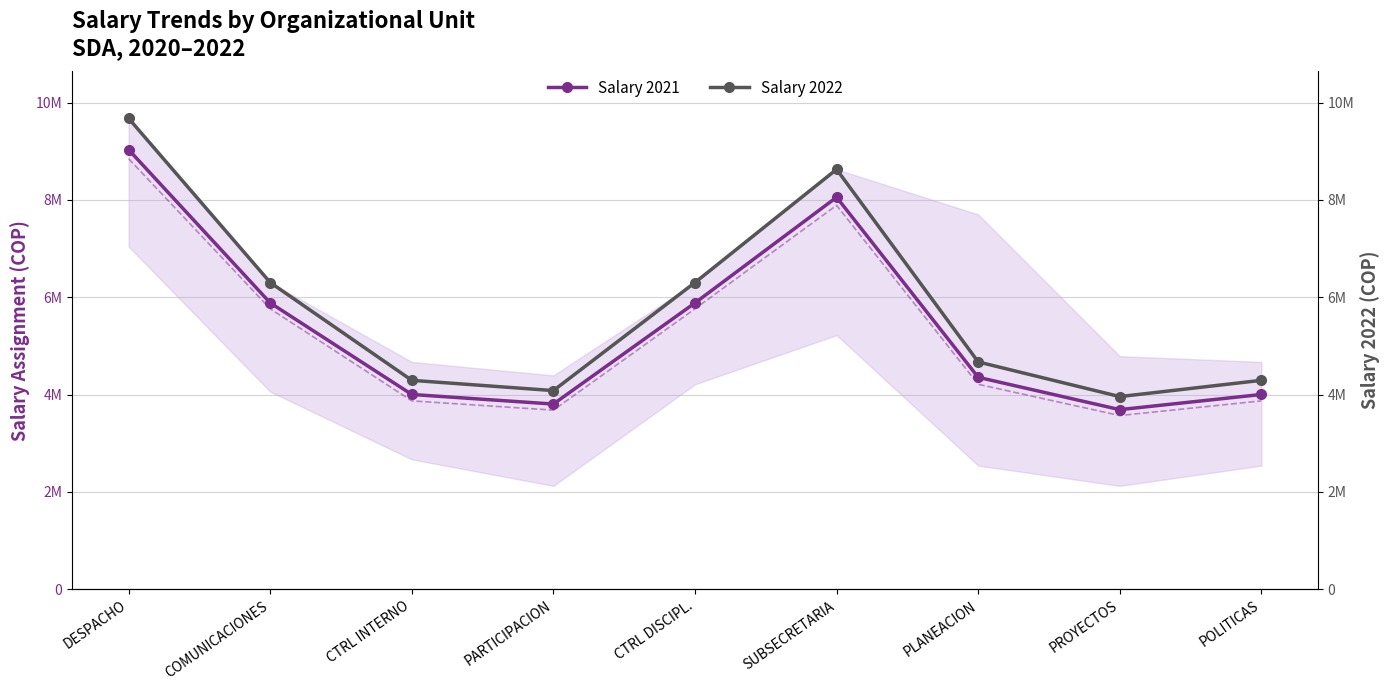

What is the label of the 6th point from the left?

SUBSECRETARIA